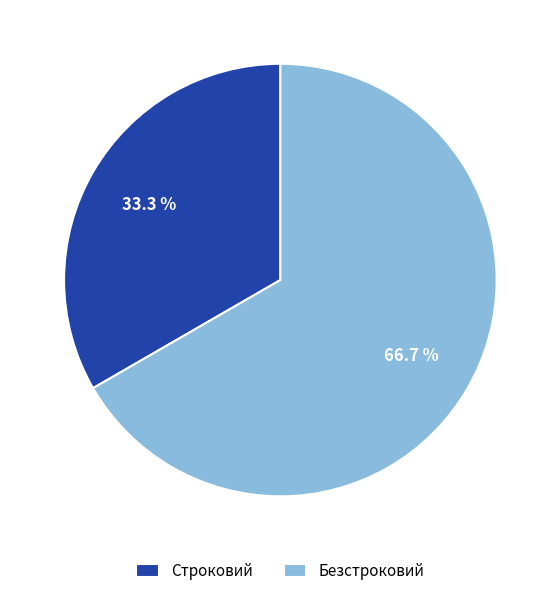

Count the number of slices in the pie.

2